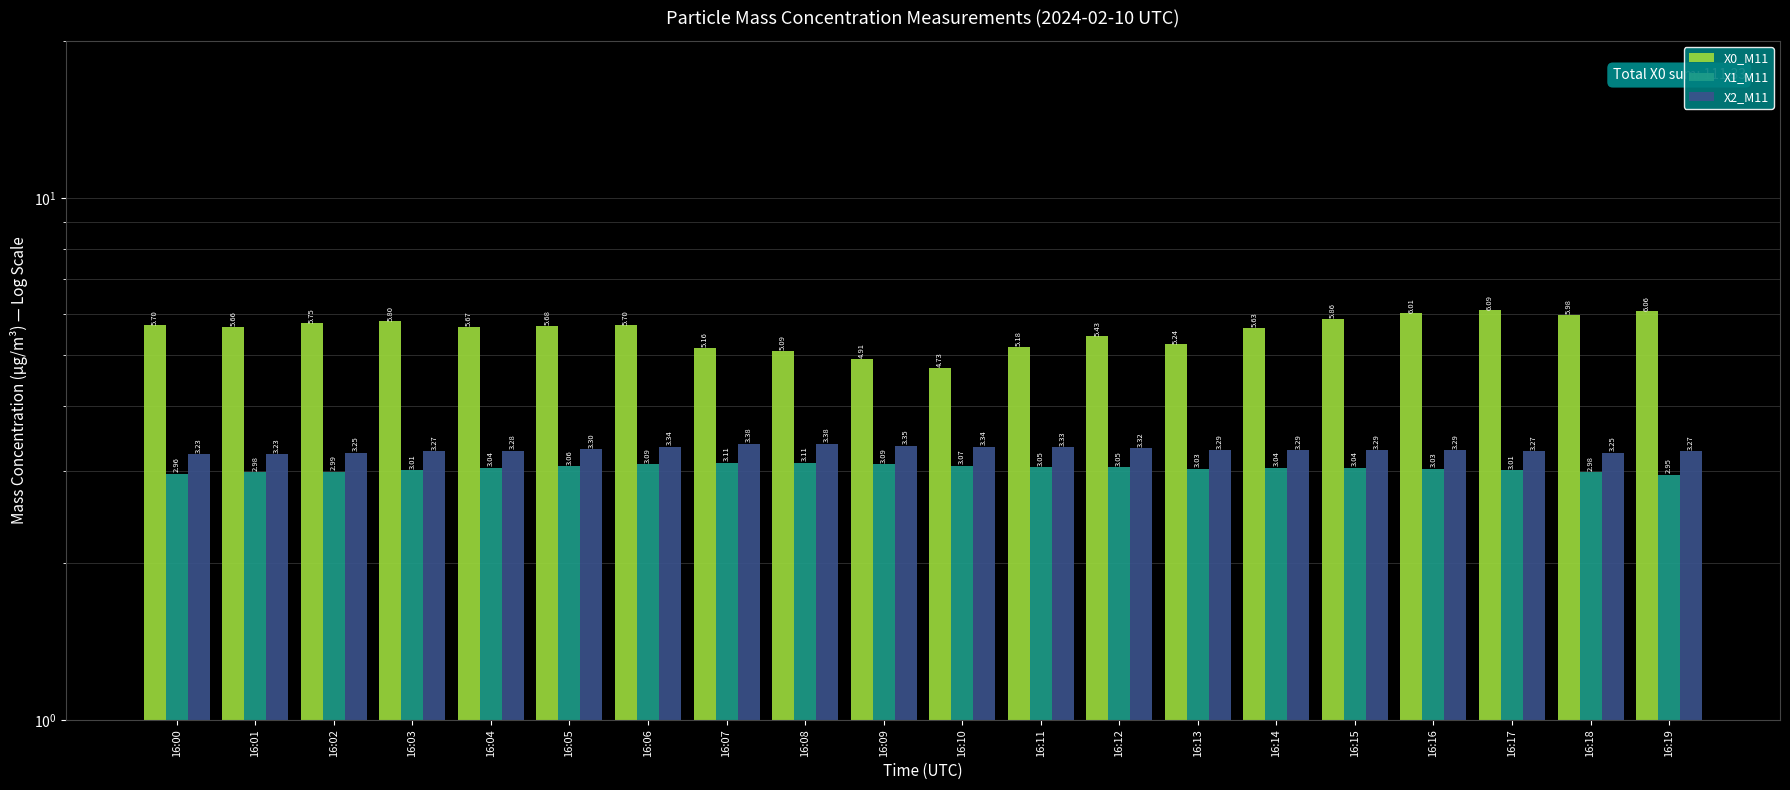

What is the spread (max minus min) of values at 16:01?

2.7